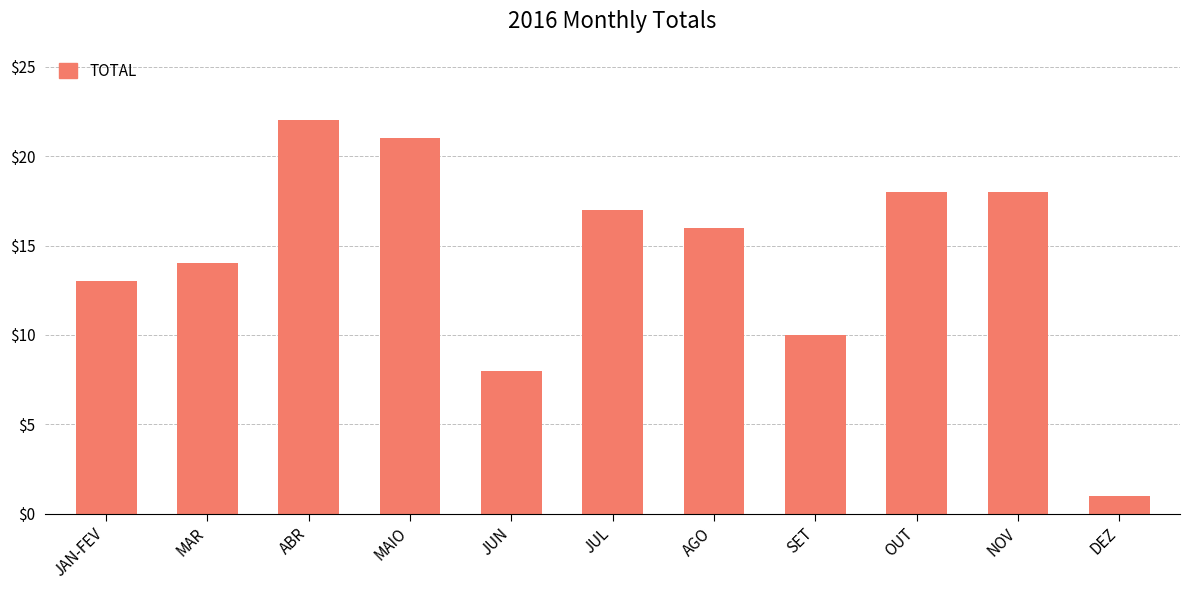

Reading left to right, list all the values displayed in this chart.

JAN-FEV=13	MAR=14	ABR=22	MAIO=21	JUN=8	JUL=17	AGO=16	SET=10	OUT=18	NOV=18	DEZ=1